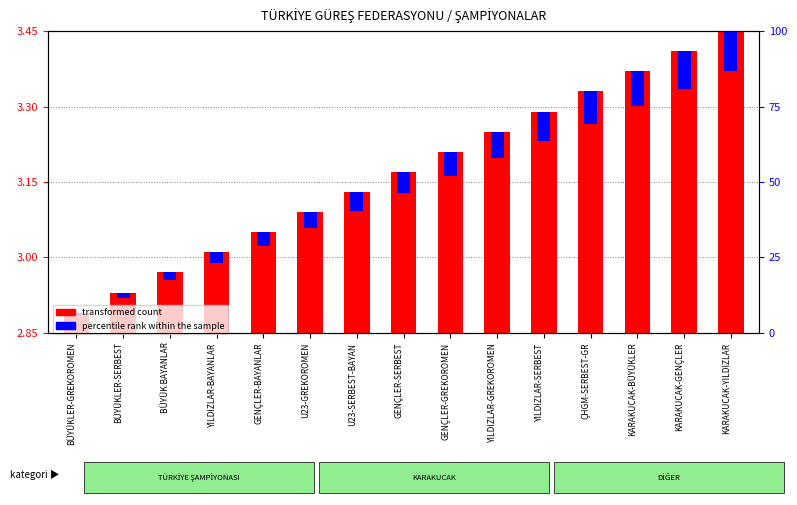

At how many categories does at least one series exceed 0?

15